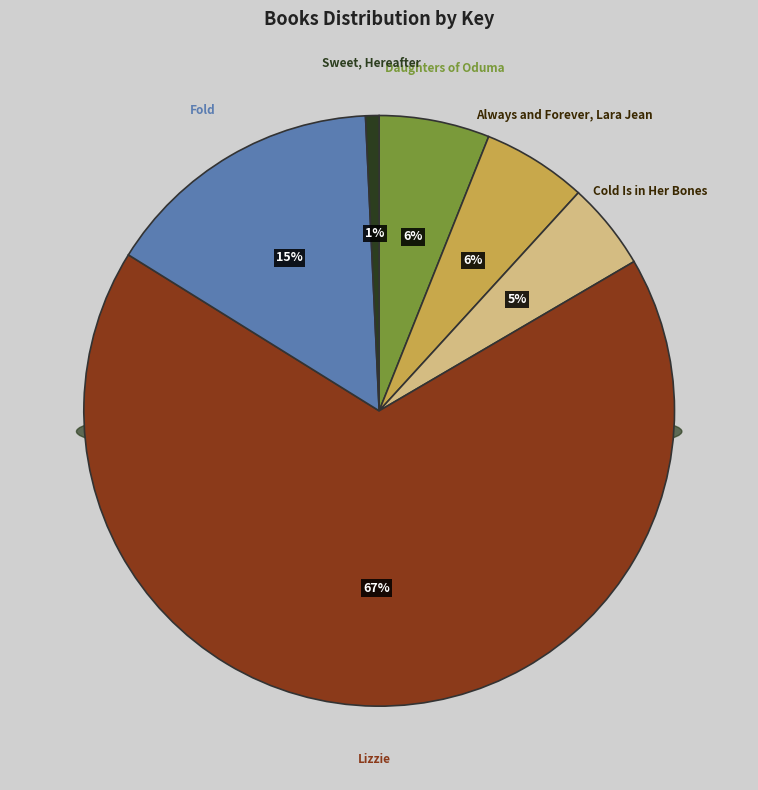

What portion of the pie excludes Lizzie?

32.7%